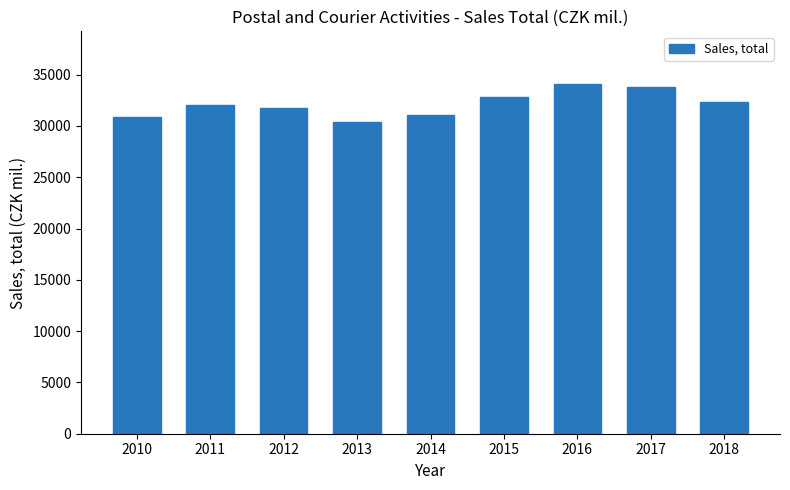

What is the smallest value displayed?

30416.1